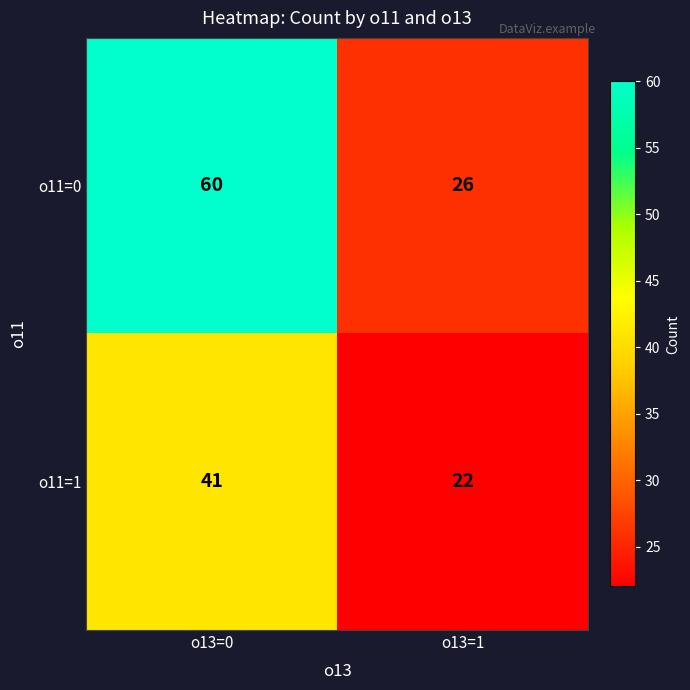

Is it true that o11=1 equals 41 at o13=0?

True